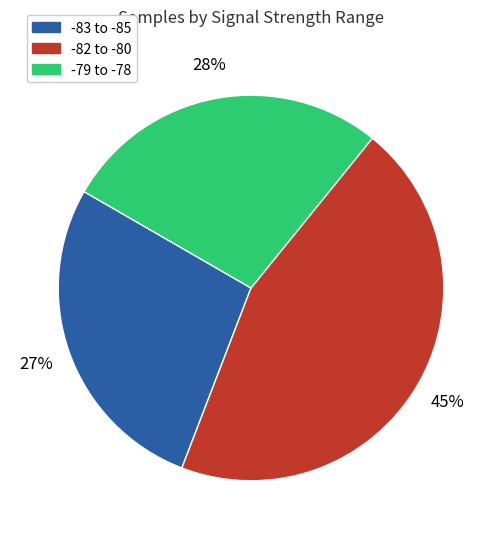

Between -79 to -78 and -82 to -80, which is larger?

-82 to -80